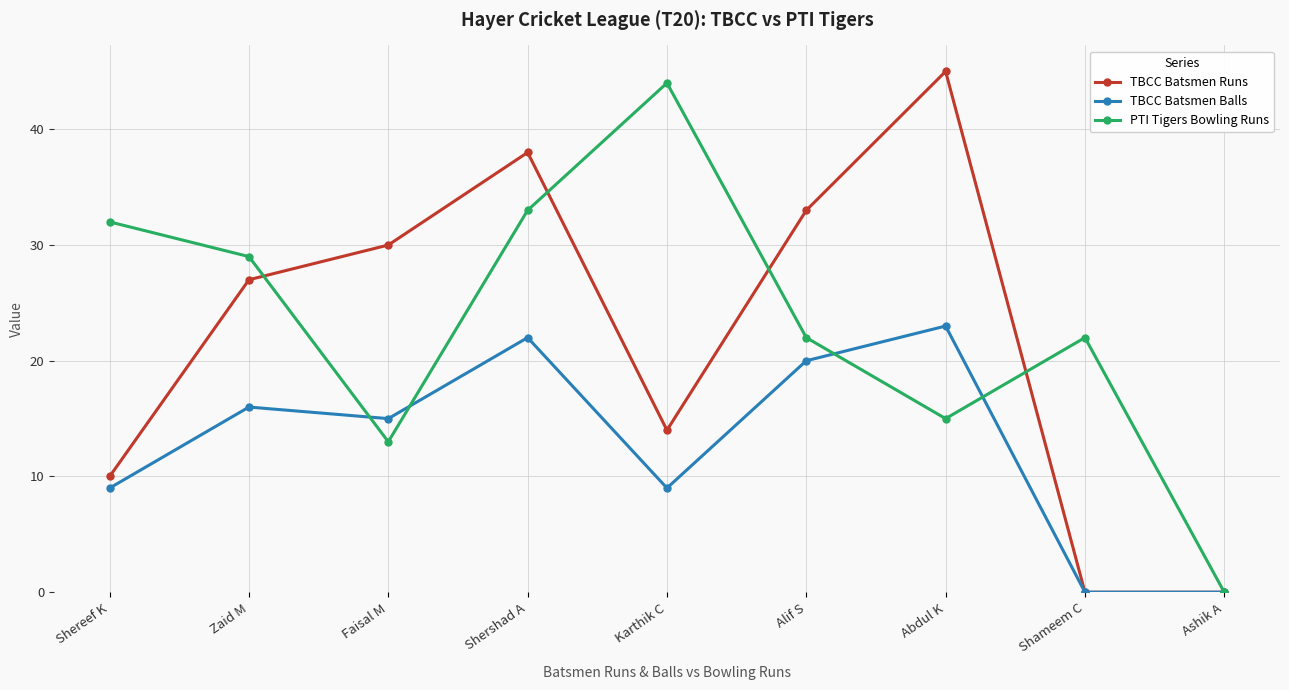

Rank the series at Zaid M from highest to lowest value.

PTI Tigers Bowling Runs, TBCC Batsmen Runs, TBCC Batsmen Balls